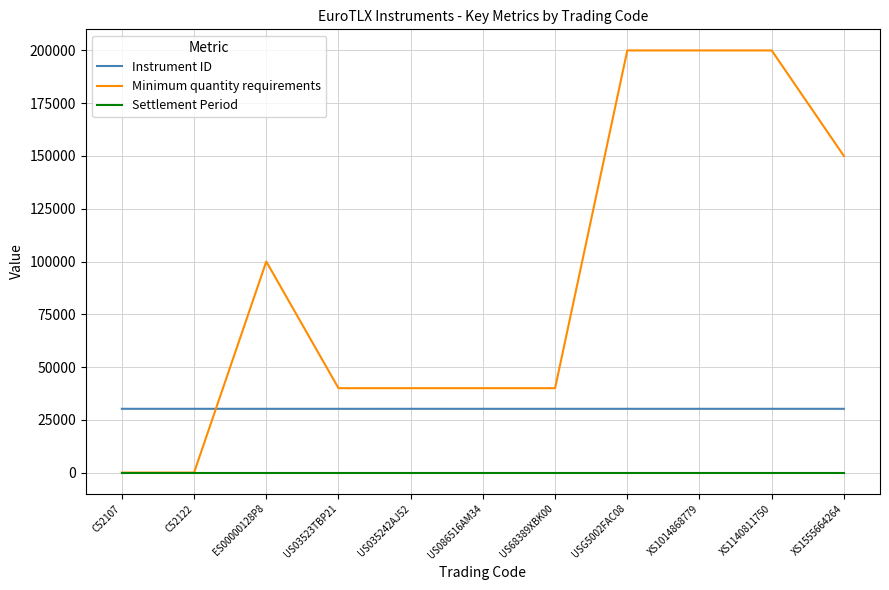

What is the sum of the Minimum quantity requirements values at XS1014868779 and C52122?

200010